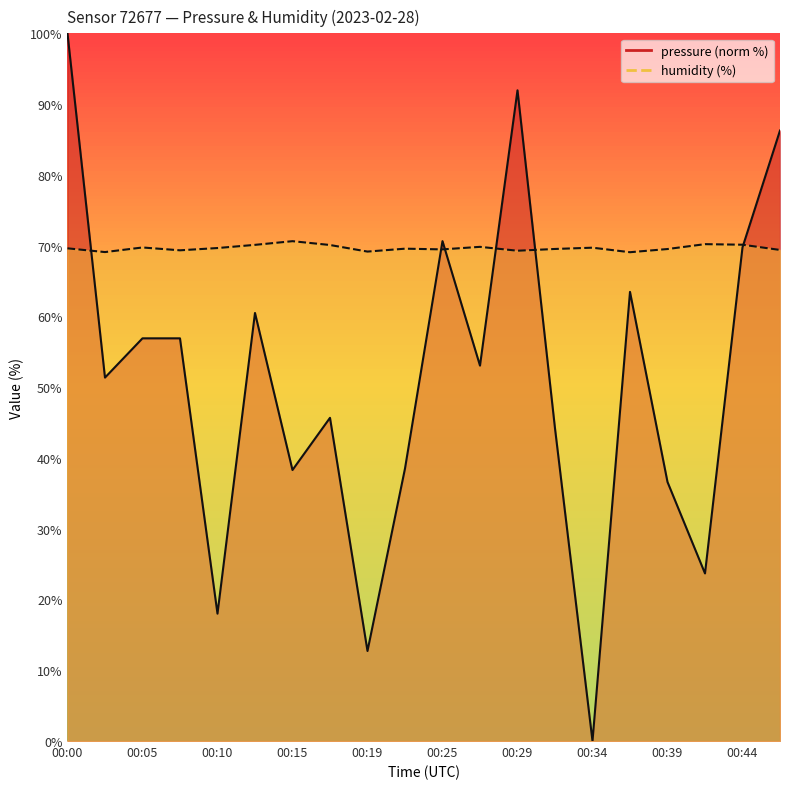

How many times do pressure and humidity cross each other?

6